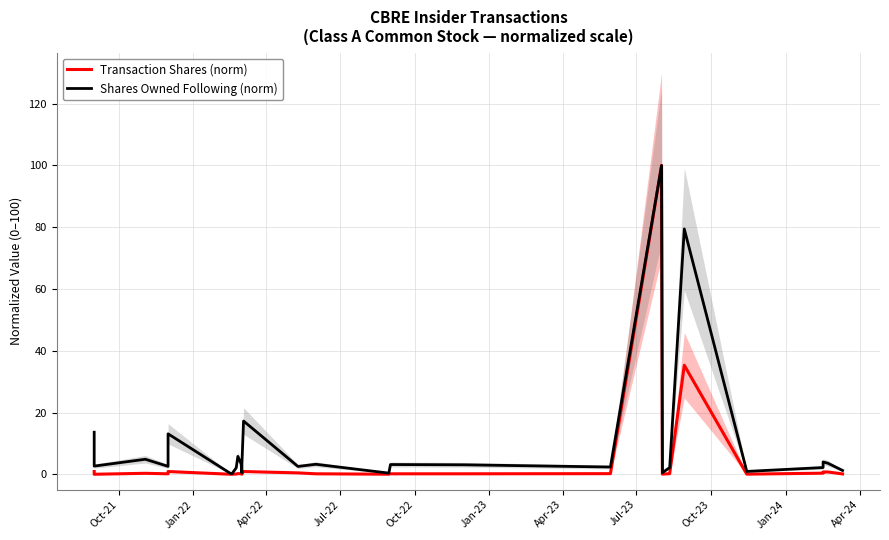

True or false: Transaction Shares (norm) and Shares Owned Following (norm) intersect in this chart.

False